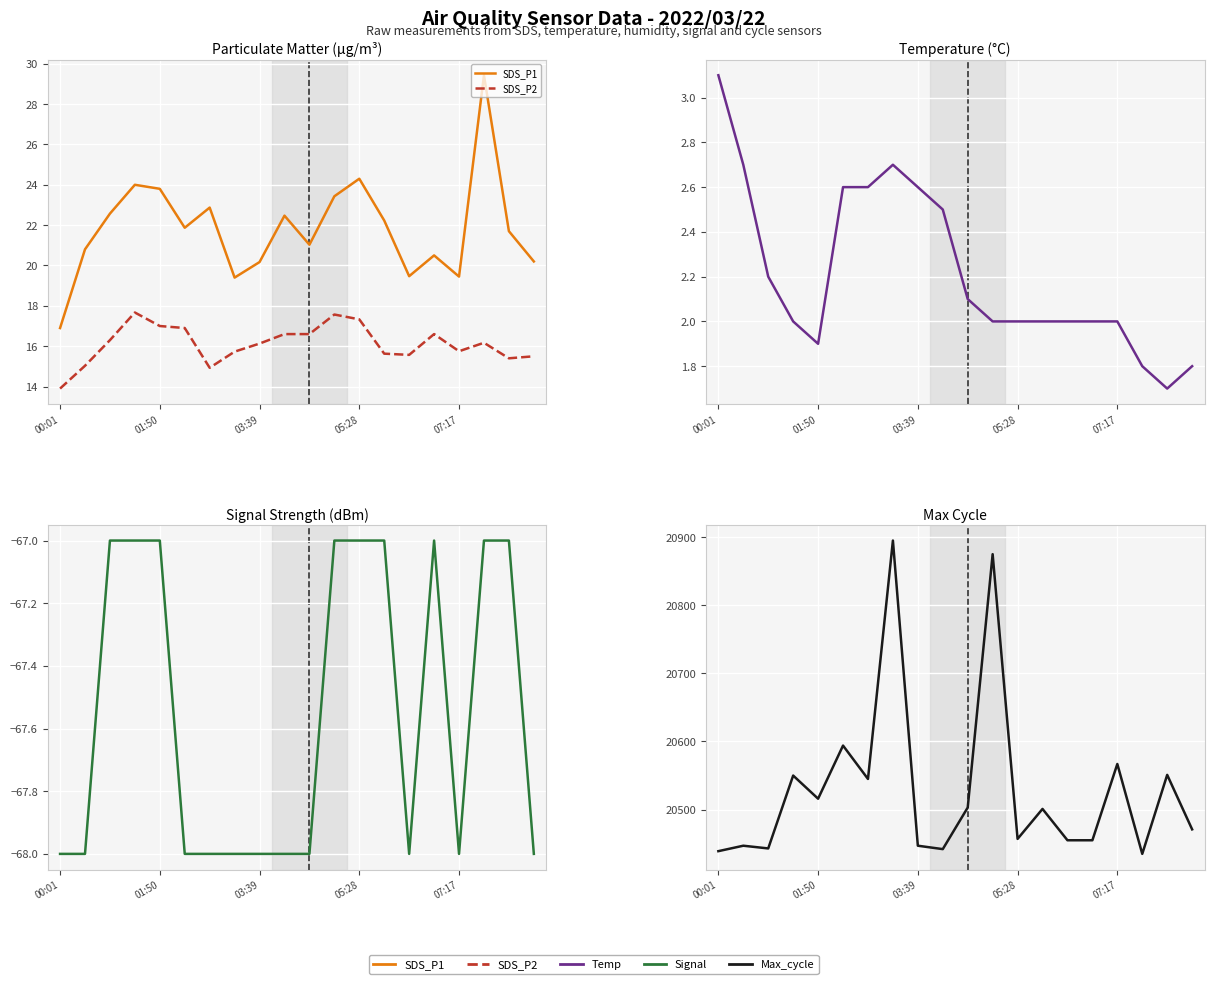

Which series has the largest total across all categories?

Max_cycle